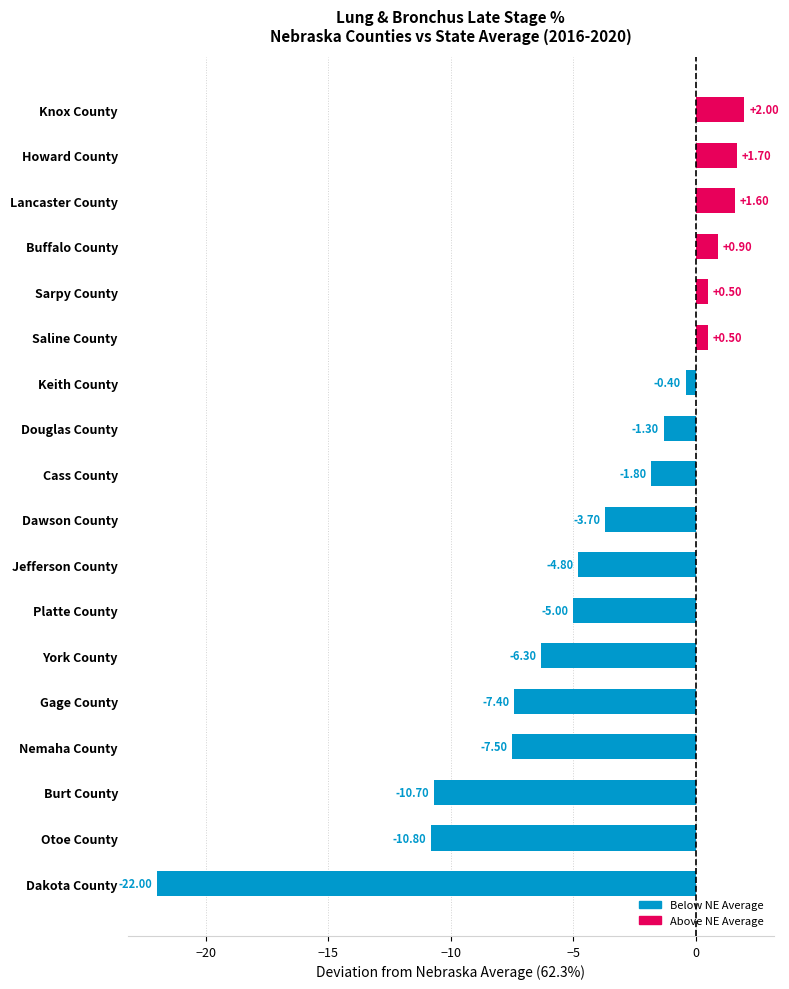

Which has a higher value, Cass County or Nemaha County?

Cass County